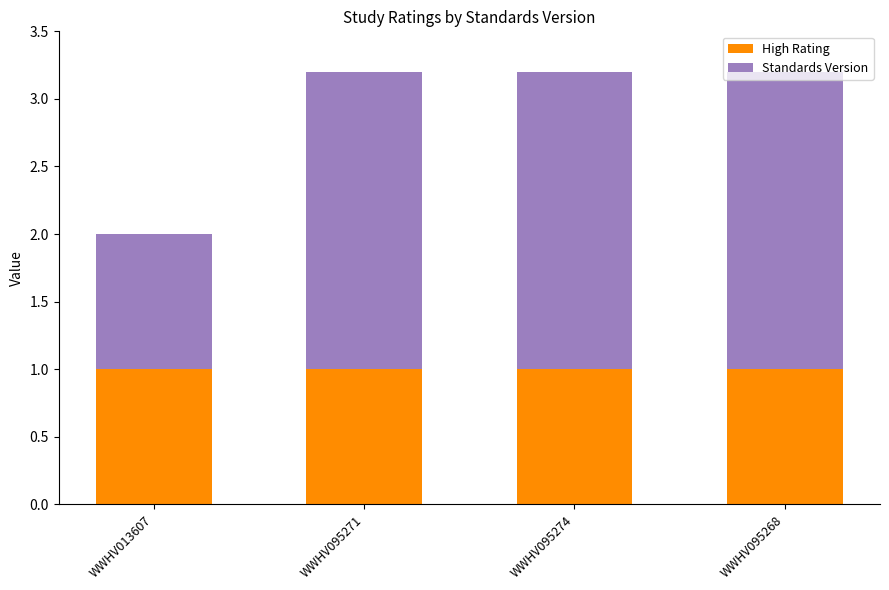

Does the chart contain any negative values?

No